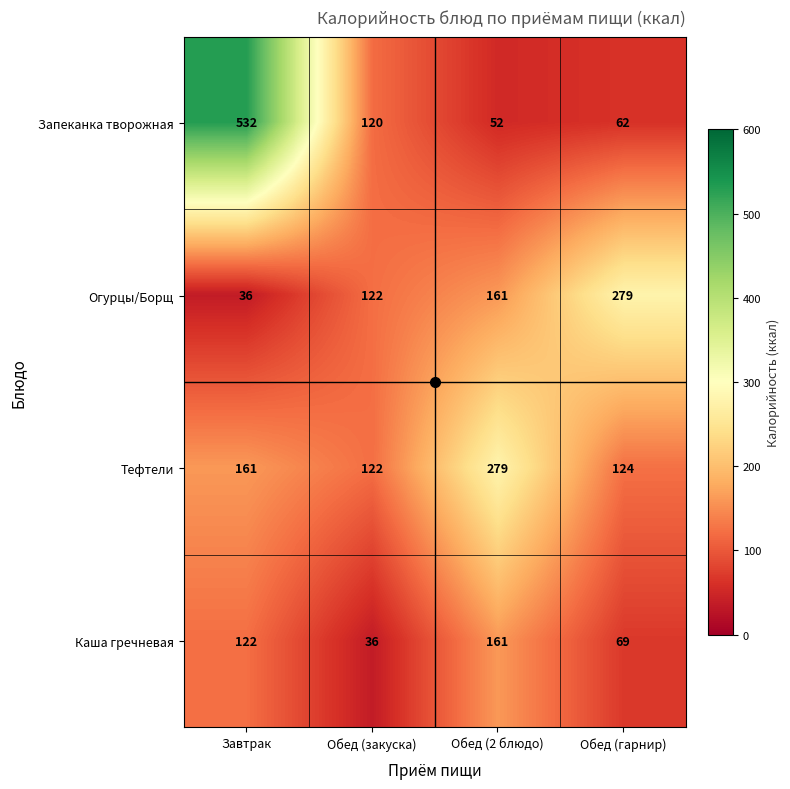

What is the sum of all Тефтели values?

686